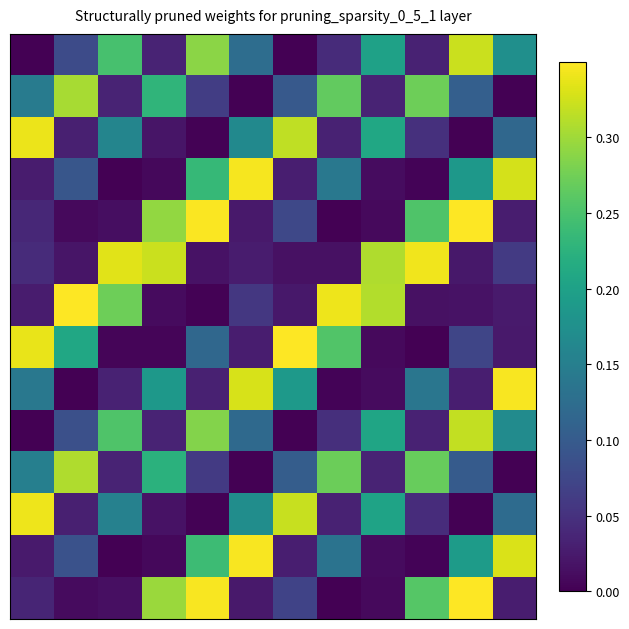

How many data points does each series have?

12